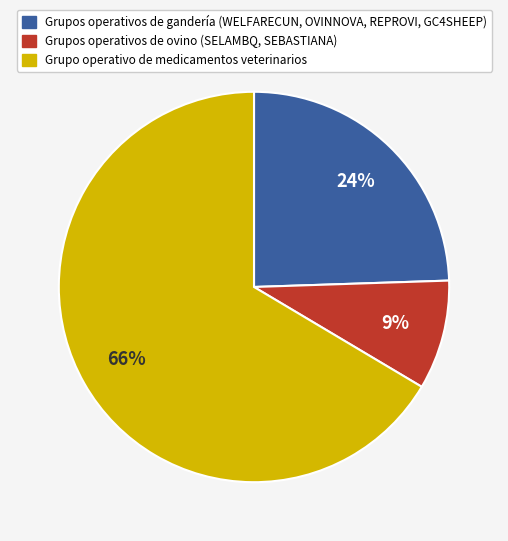

To the nearest percent, what is the average slice percentage?

33%